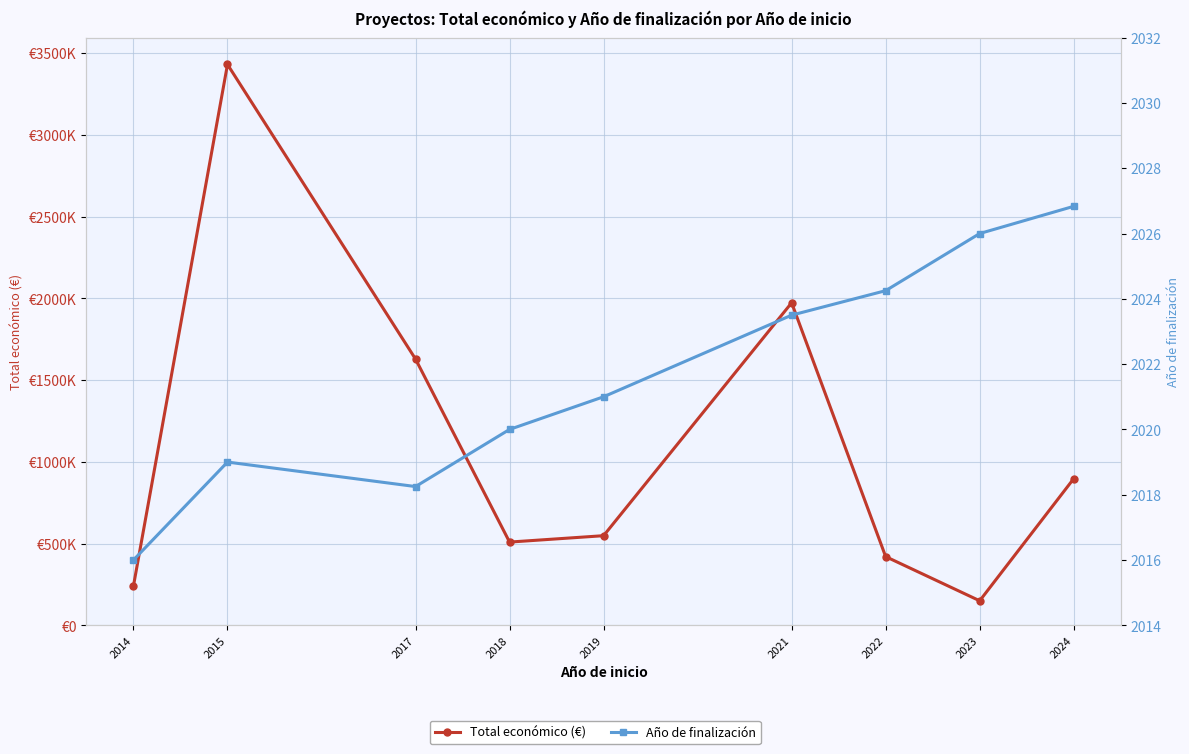

True or false: Año de finalización has a value of 2026.8 at 2024.

True